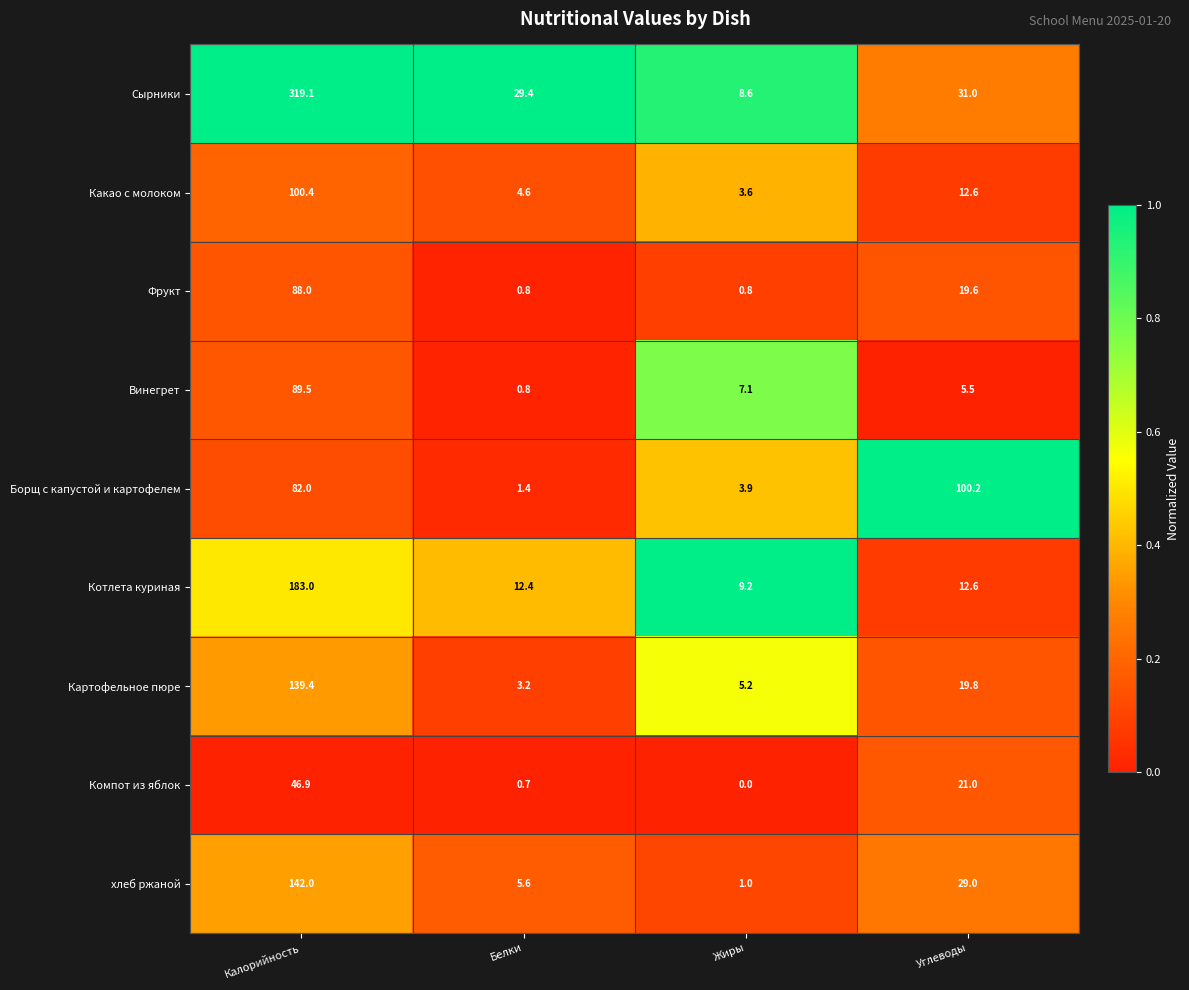

Which series changed the most between Калорийность and Жиры?

Сырники